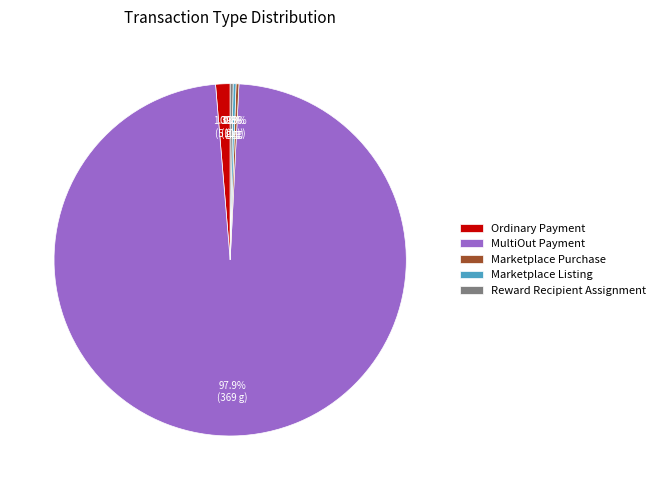

Which category has the biggest portion of the pie?

MultiOut Payment